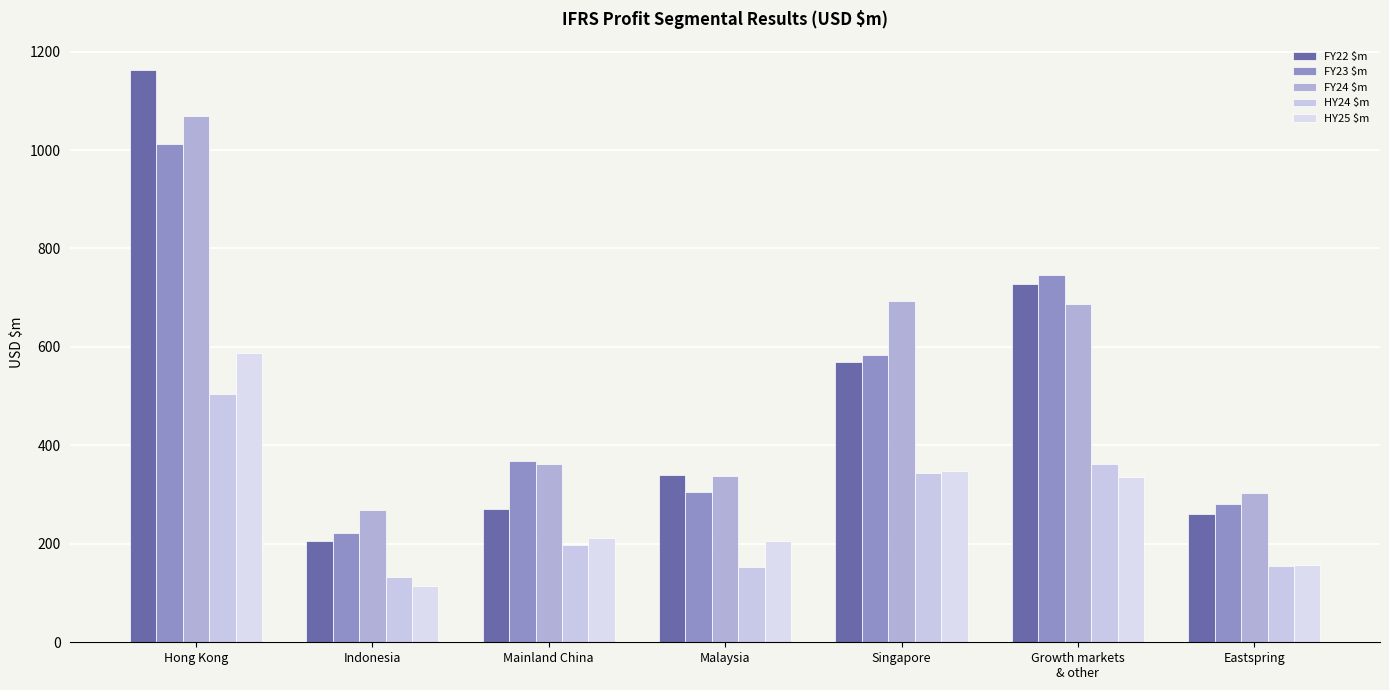

Where is HY25 $m nearest to the value 350?

Singapore